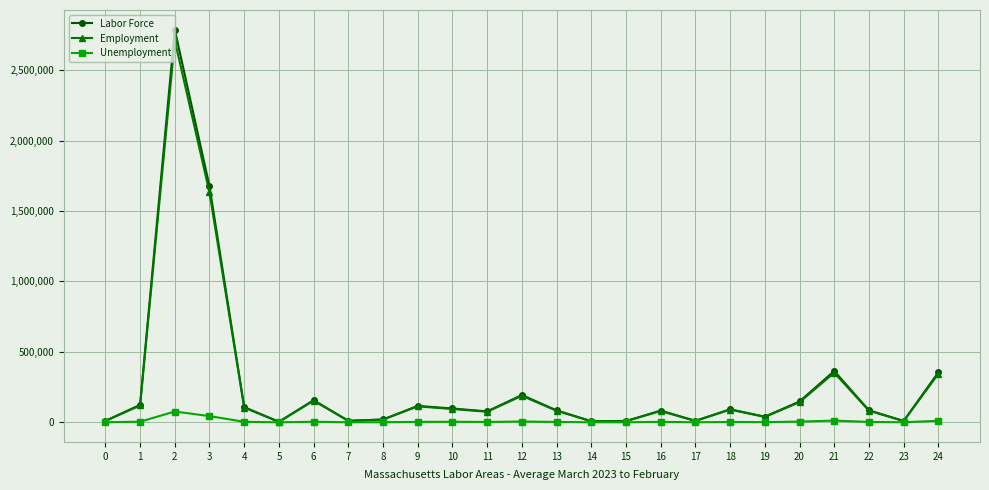

What are all the series names shown in the legend?

Labor Force, Employment, Unemployment